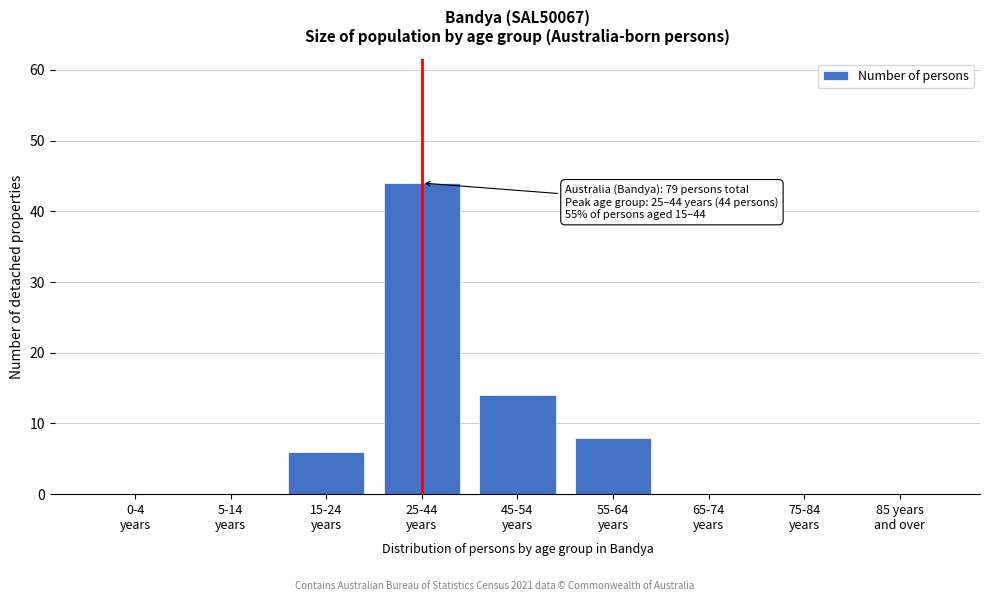

What is the greatest value displayed?

44